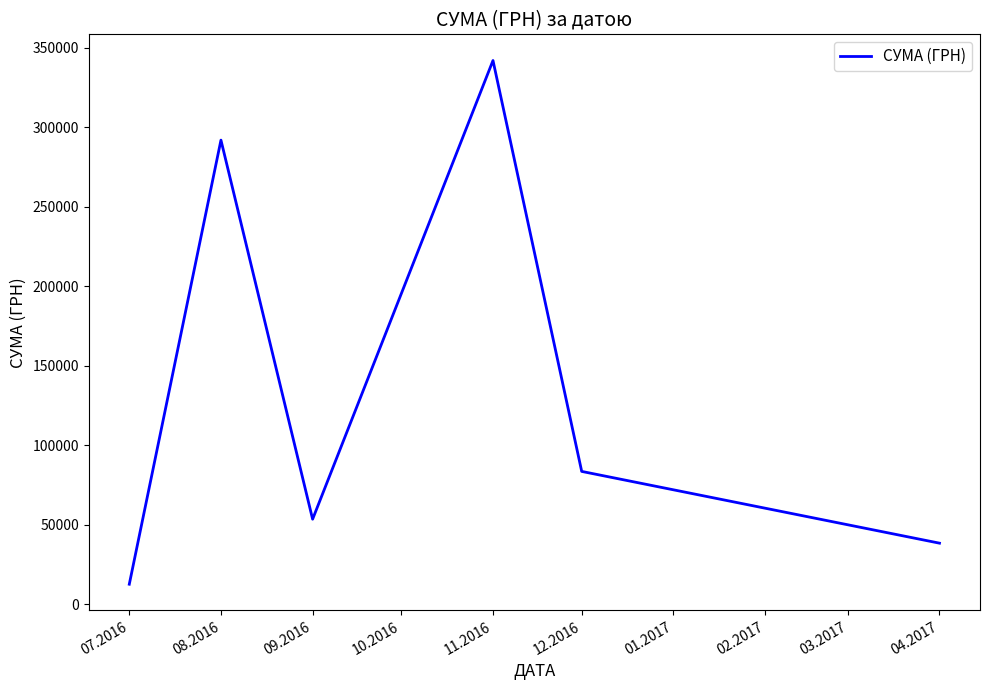

How many categories are shown in the chart?

6